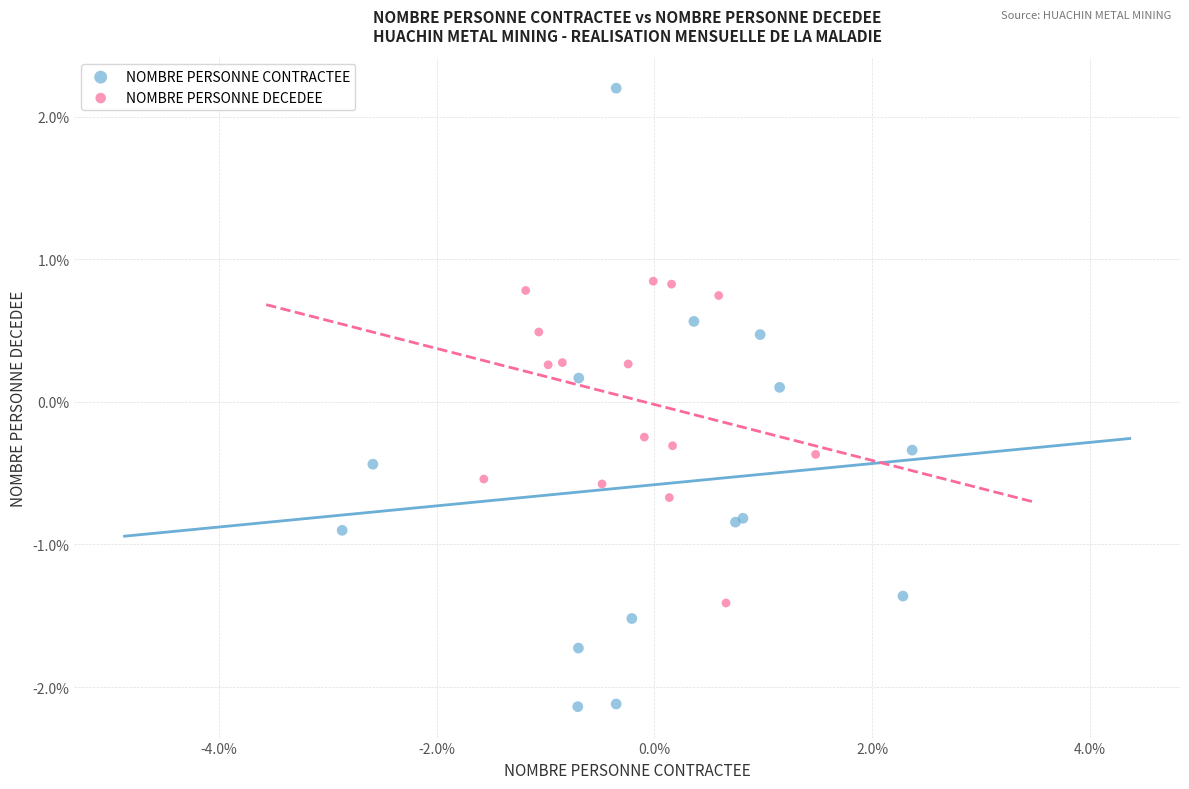

Which series has the widest spread of Y values?

NOMBRE PERSONNE CONTRACTEE